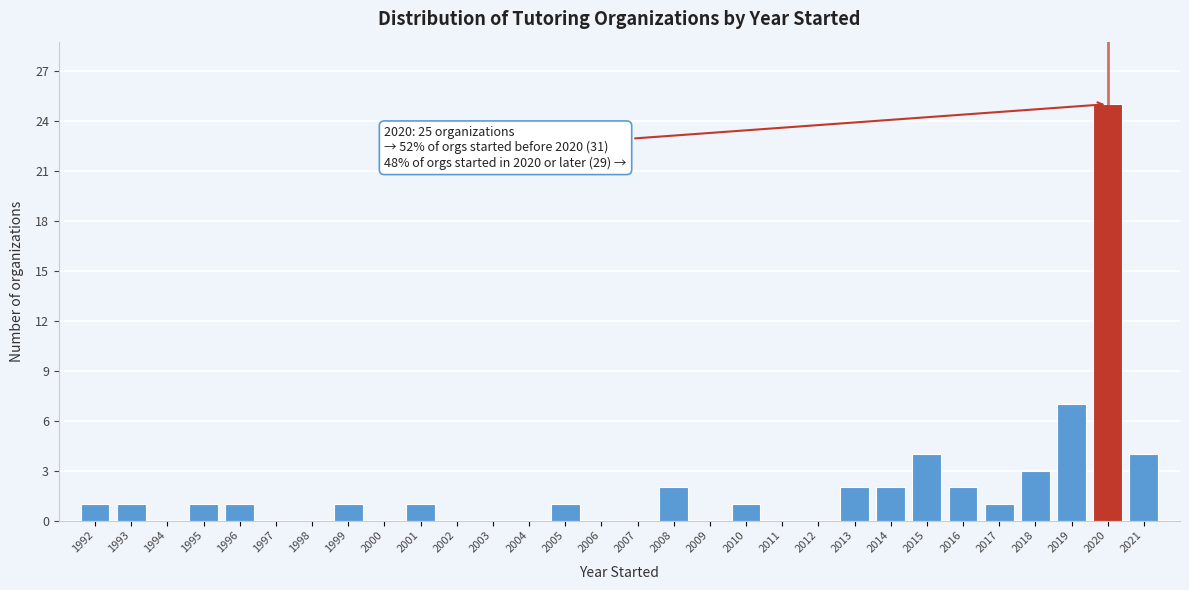

Reading left to right, list all the values displayed in this chart.

1992=1	1993=1	1994=0	1995=1	1996=1	1997=0	1998=0	1999=1	2000=0	2001=1	2002=0	2003=0	2004=0	2005=1	2006=0	2007=0	2008=2	2009=0	2010=1	2011=0	2012=0	2013=2	2014=2	2015=4	2016=2	2017=1	2018=3	2019=7	2020=25	2021=4